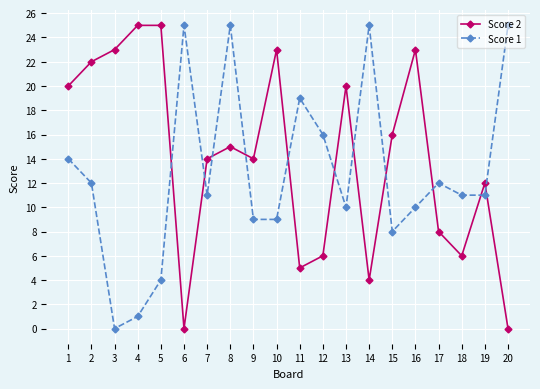

Between 11 and 18, which series saw the biggest shift?

Score 1